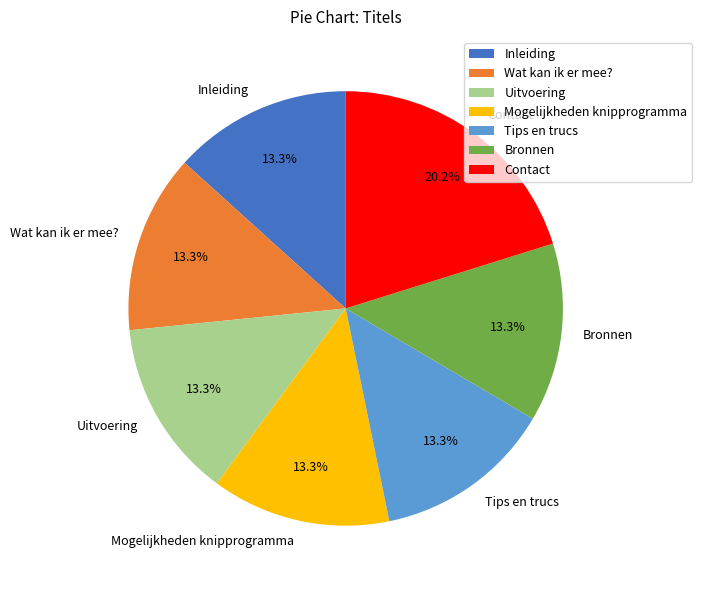

The Uitvoering slice represents 22% of the pie. True or false?

False